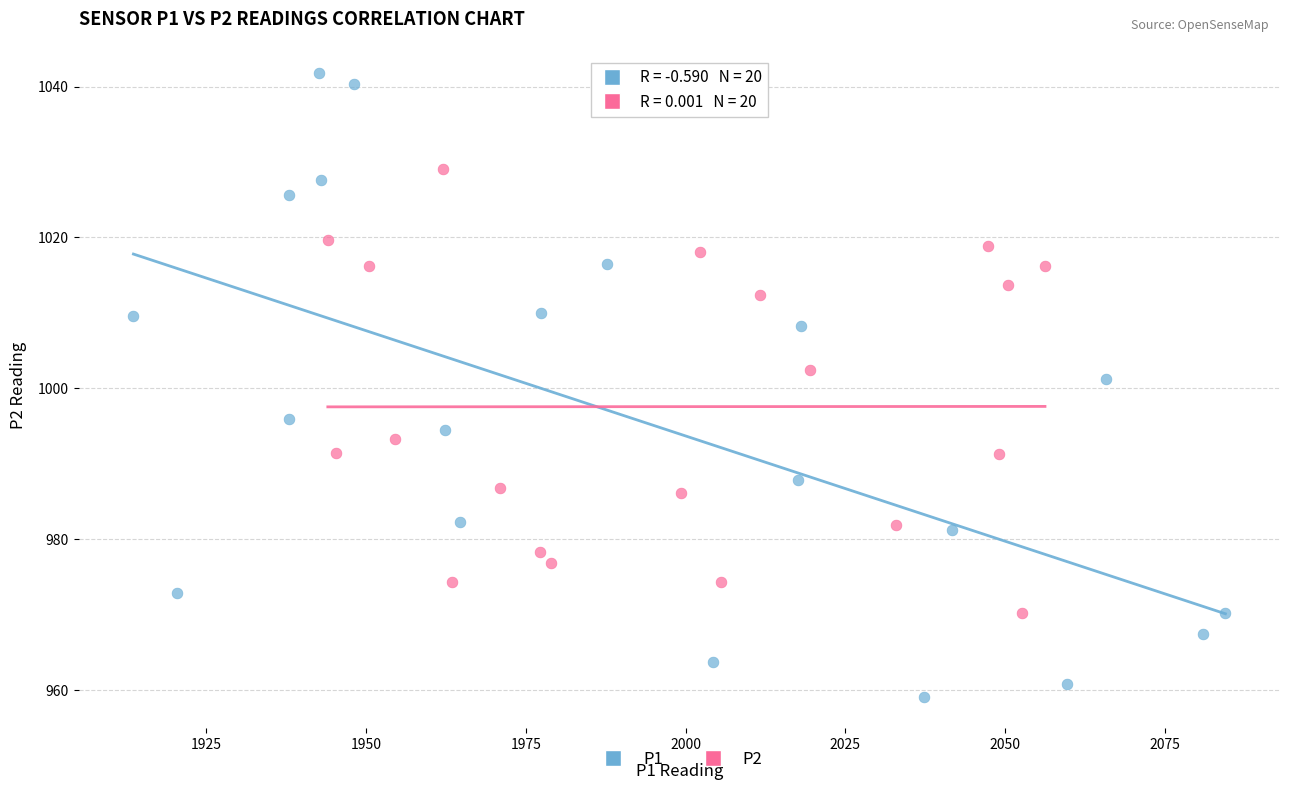

Which series contains the highest Y value?

P1